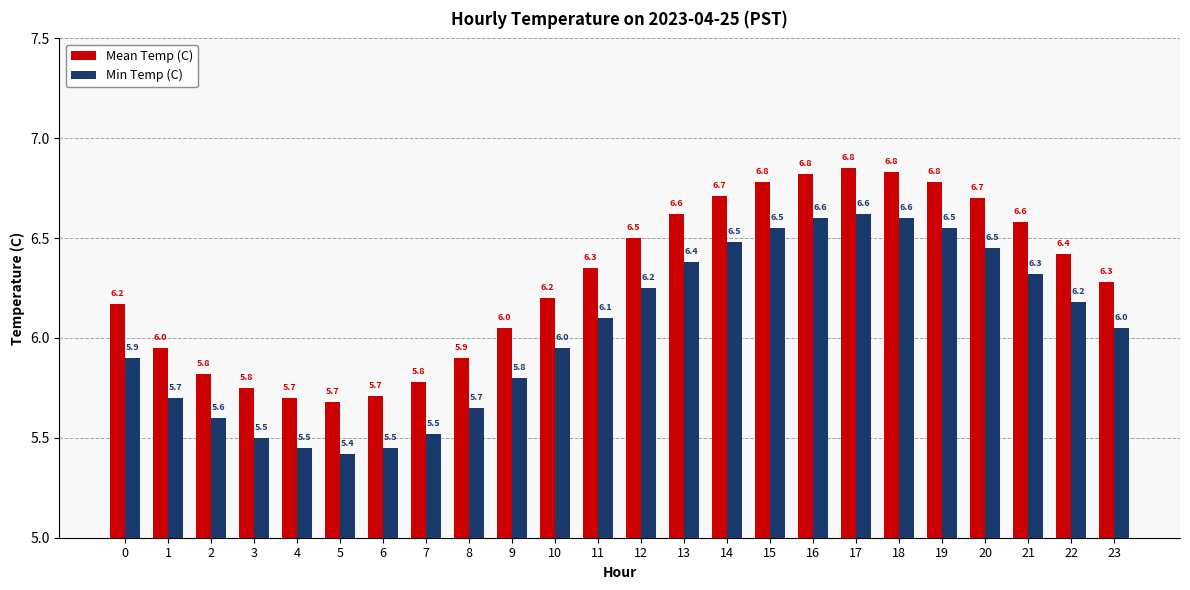

Which series has the largest total across all categories?

Mean Temp (C)